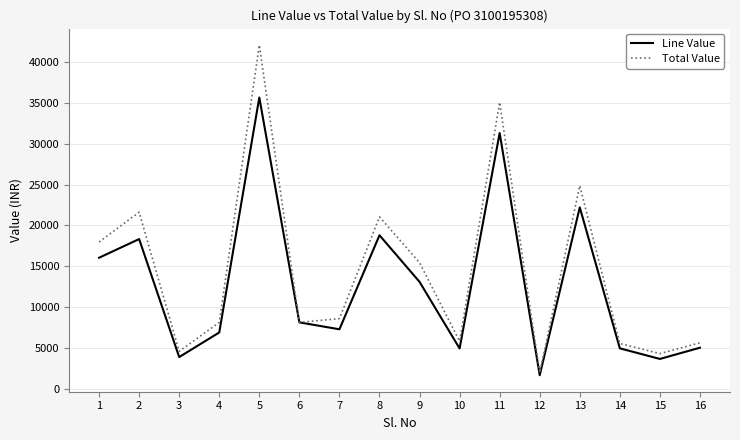

Rank the series by their maximum value, from highest to lowest.

Total Value, Line Value